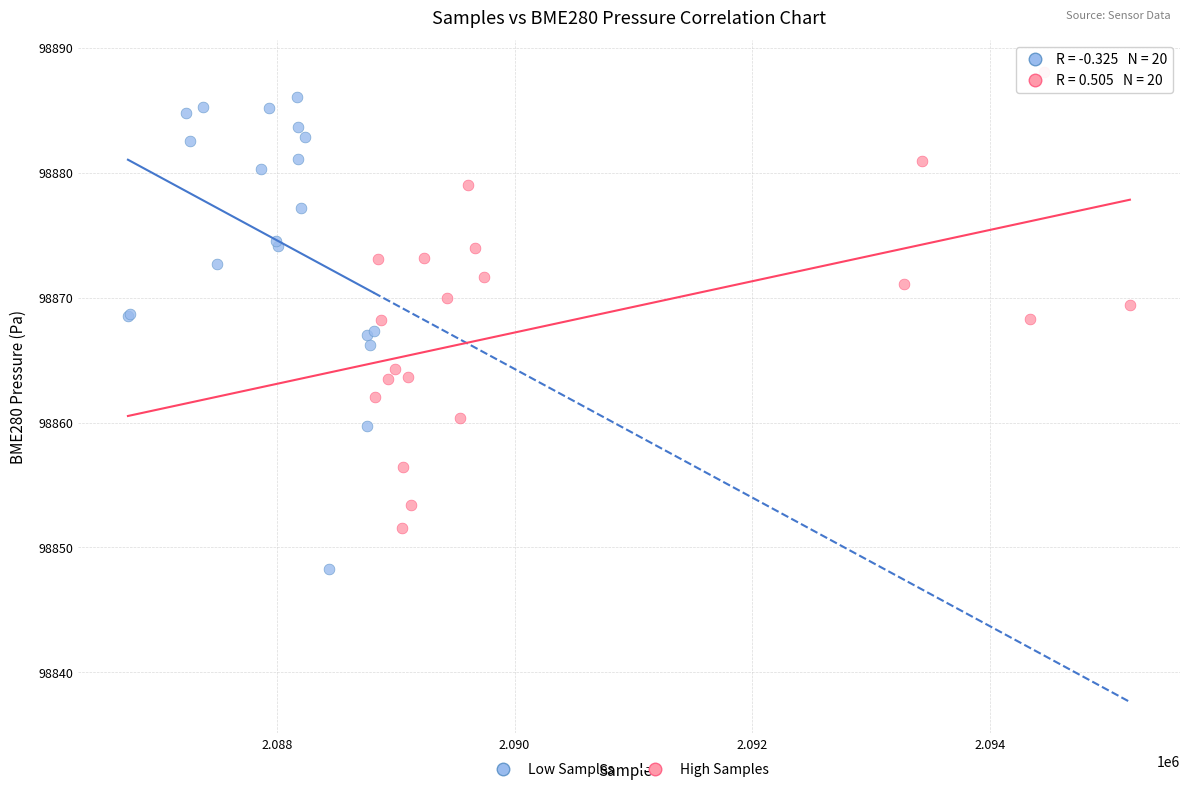

Which series contains the lowest Y value?

Low Samples